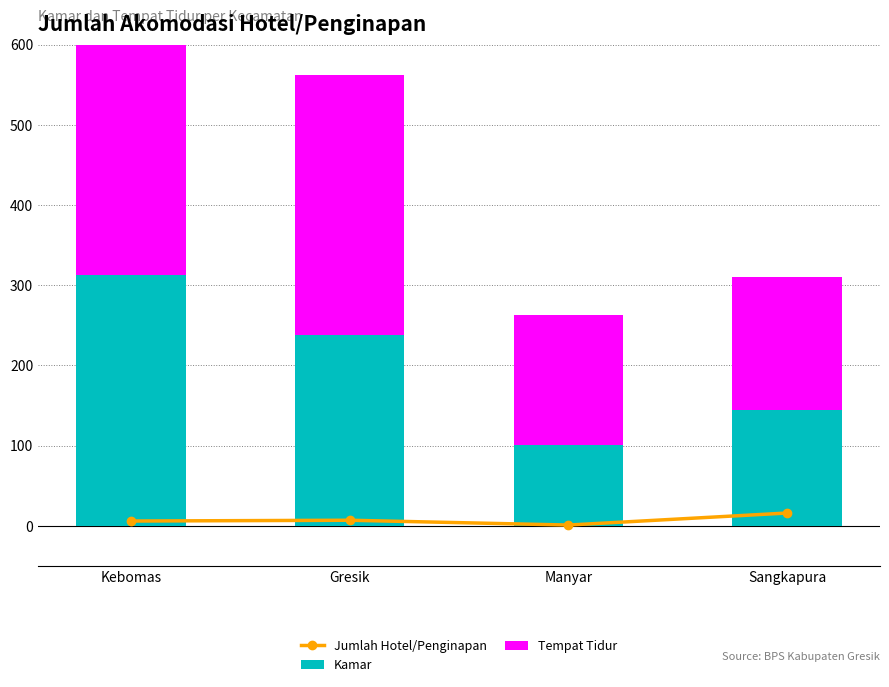

What is the value of the Kamar bar at the 1st from the left?

313